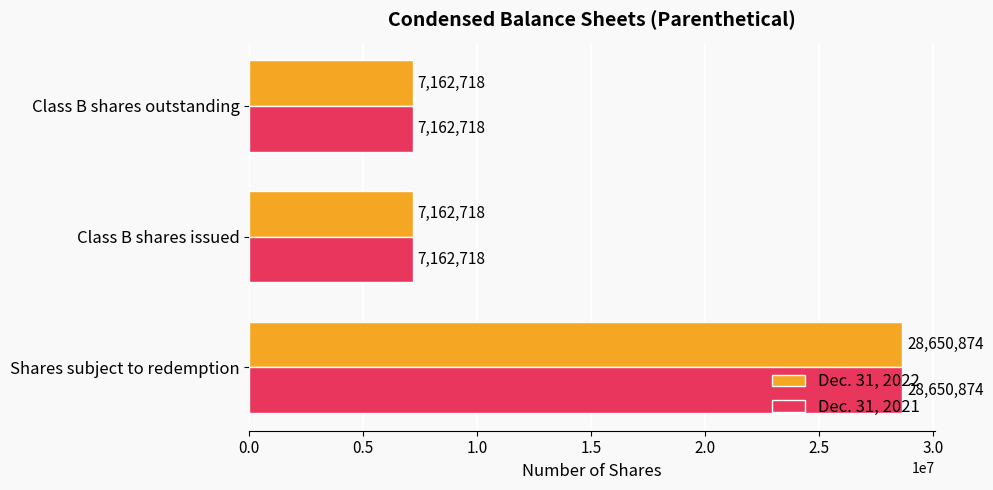

At which category is the sum across all series the highest?

Shares subject to redemption